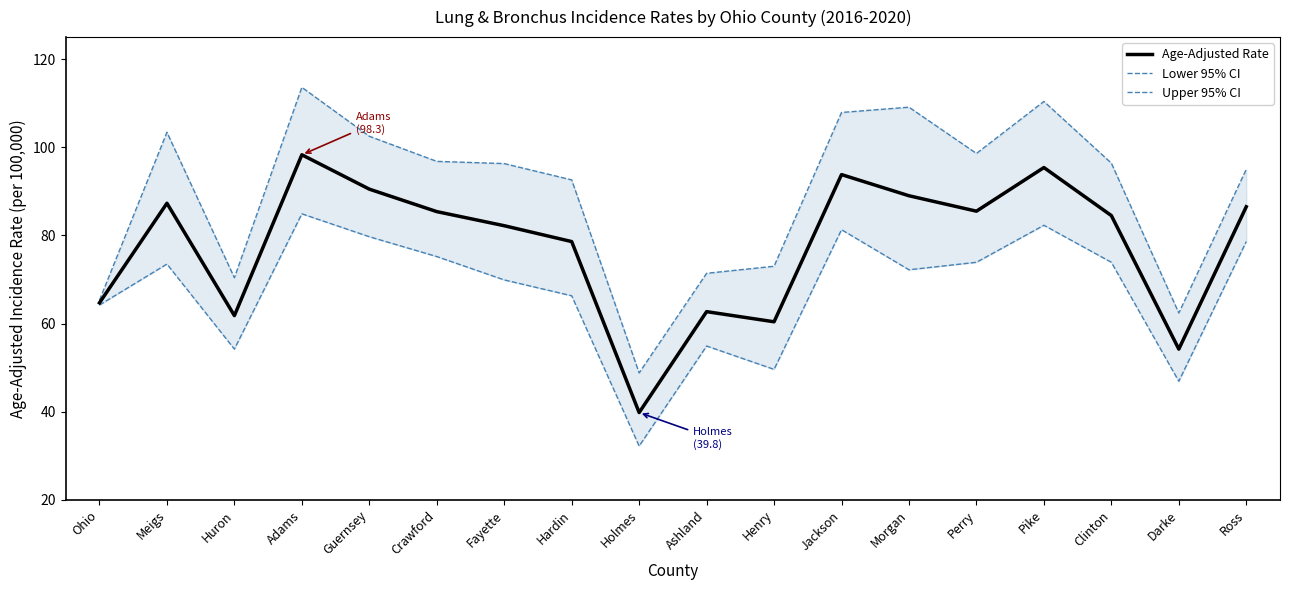

Rank the series at Henry from highest to lowest value.

Upper 95% CI, Age-Adjusted Rate, Lower 95% CI